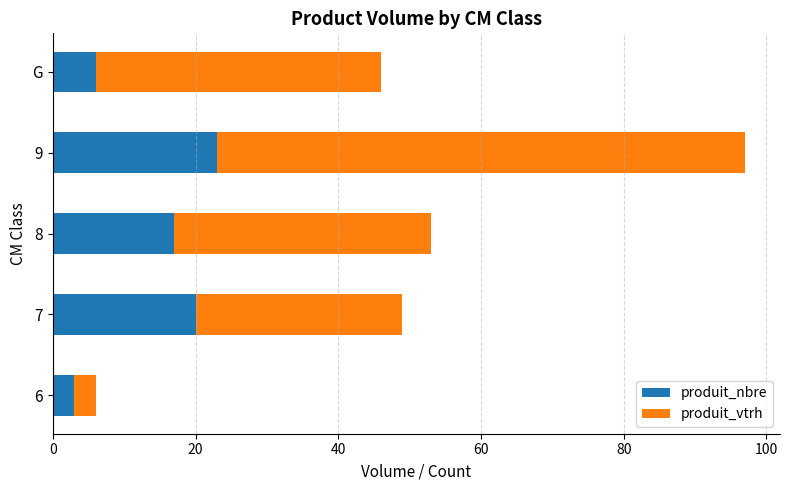

The produit_nbre series shows 23 at 9. True or false?

True